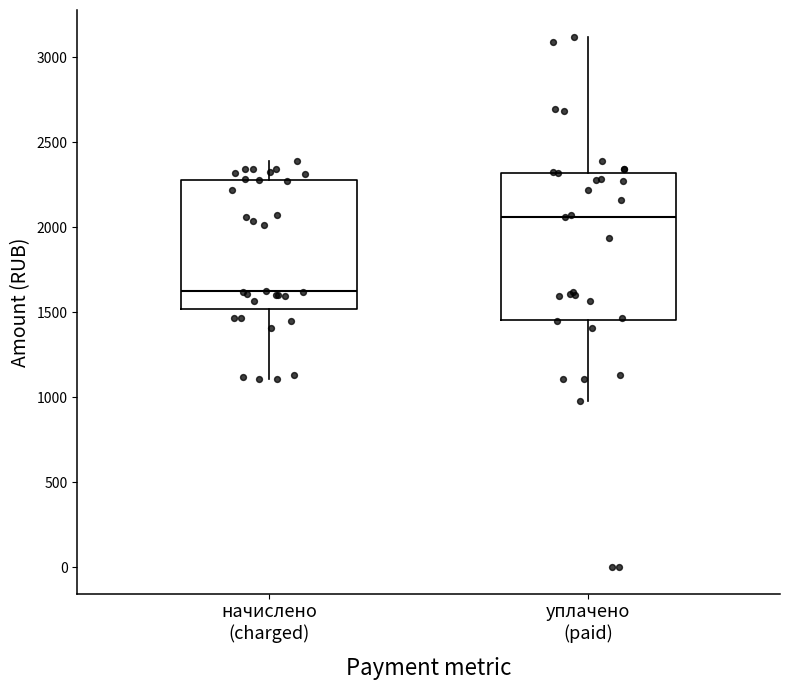

Reading left to right, transcribe this box plot: for each box, give where its median line is, the range the box spans, and where its two whiskers end, as read against the y-axis. The values are not printed on the chart, so give them approximately, as read against the axis.

начислено (charged): median 1600, box 1500 to 2300, whiskers 1100 to 2400
уплачено (paid): median 2050, box 1450 to 2300, whiskers 1000 to 3100